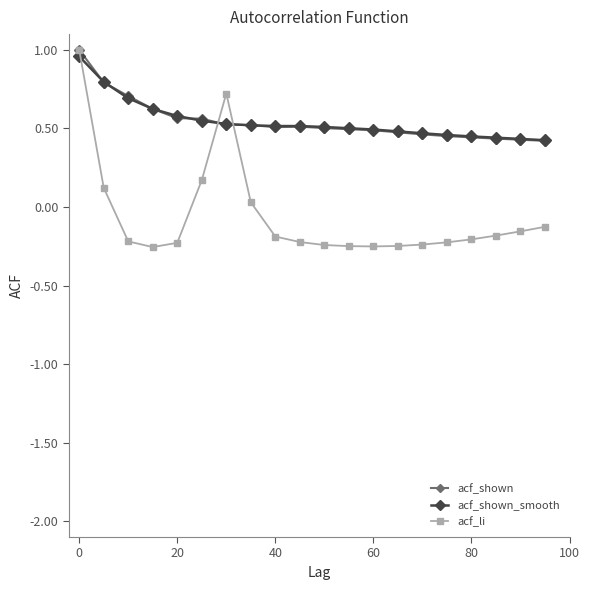

Which series has the largest range (max minus min)?

acf_li